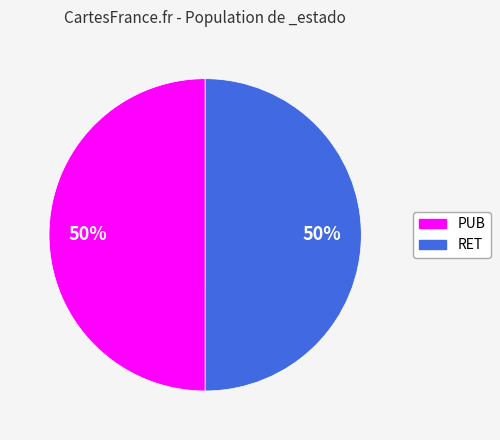

The PUB slice represents 50% of the pie. True or false?

True